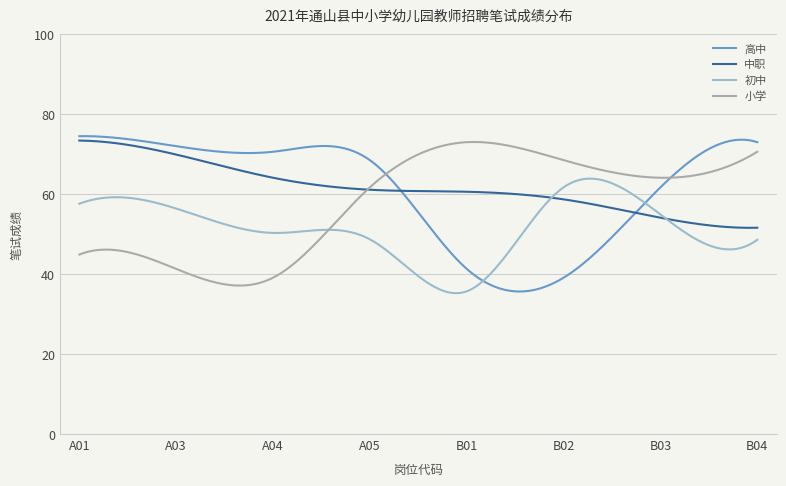

What are all the series names shown in the legend?

高中, 中职, 初中, 小学